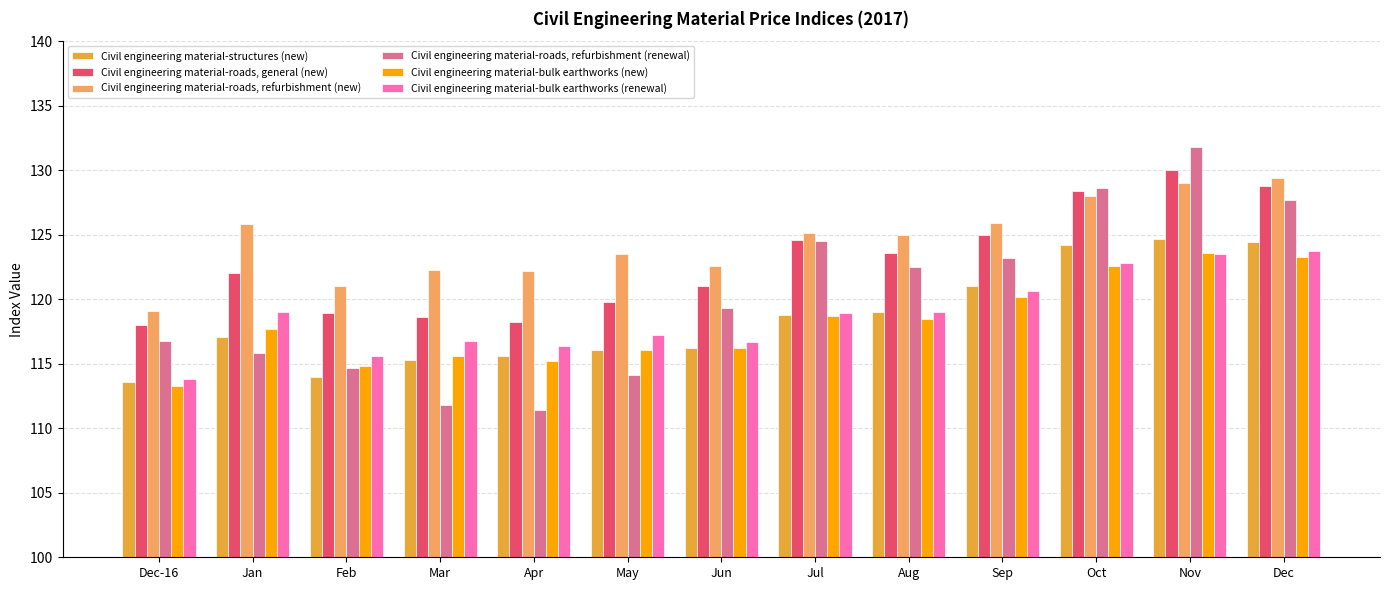

What is the difference between the Civil engineering material-bulk earthworks (renewal) values at Apr and Aug?

2.6